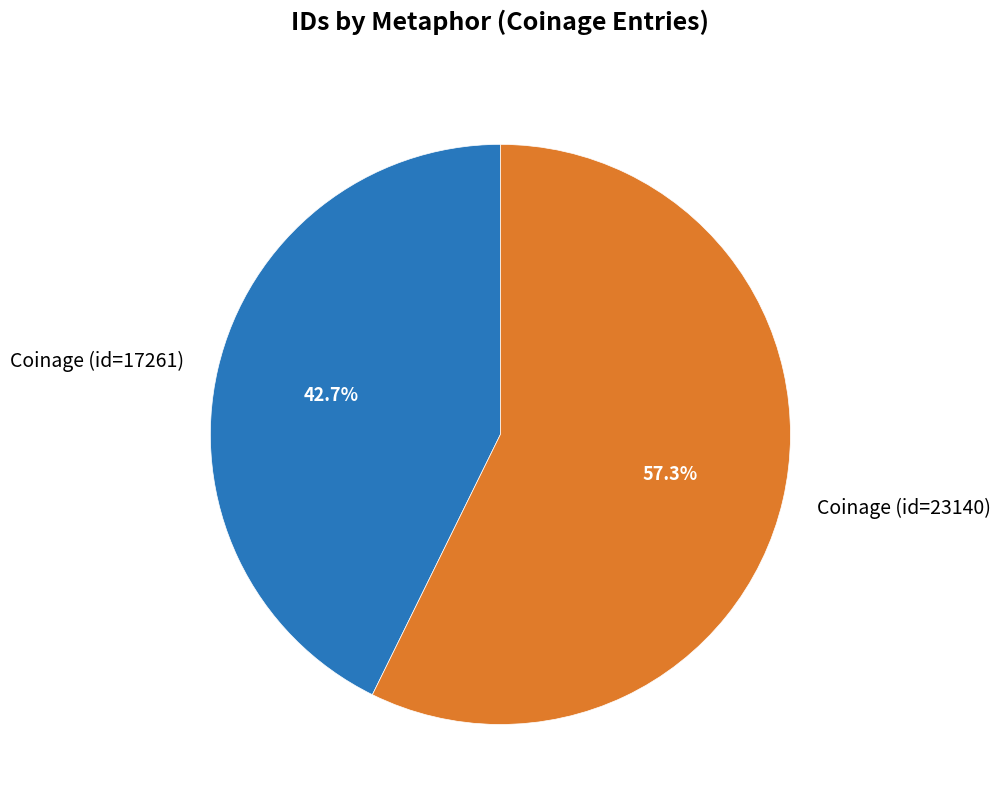

Which category has the biggest portion of the pie?

Coinage (id=23140)